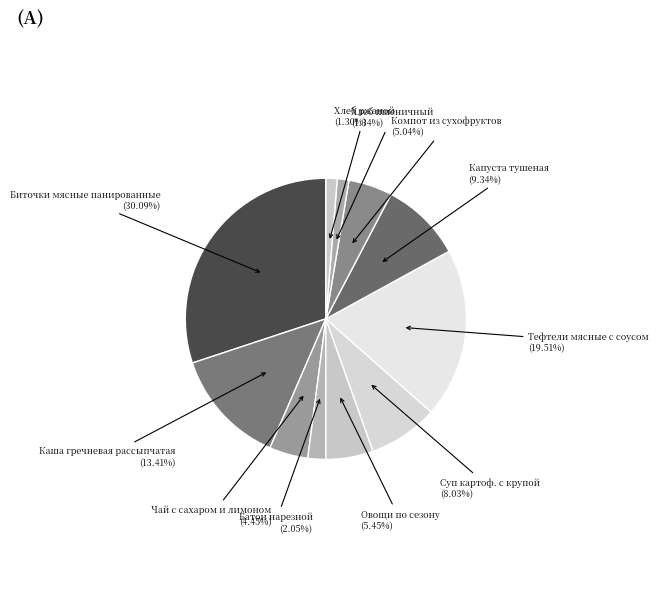

Combined, do Биточки мясные панированные and Хлеб ржаной account for over 50%?

No